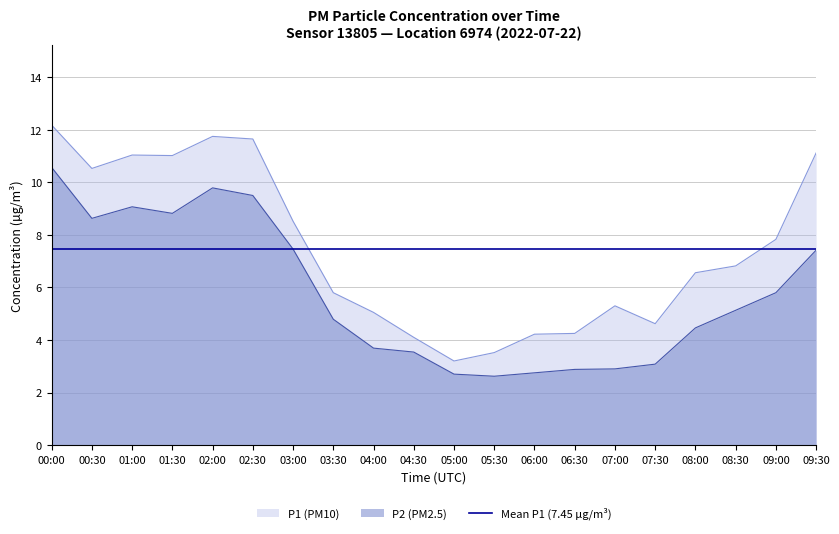

What is the total value across all series at 09:00?

21.1